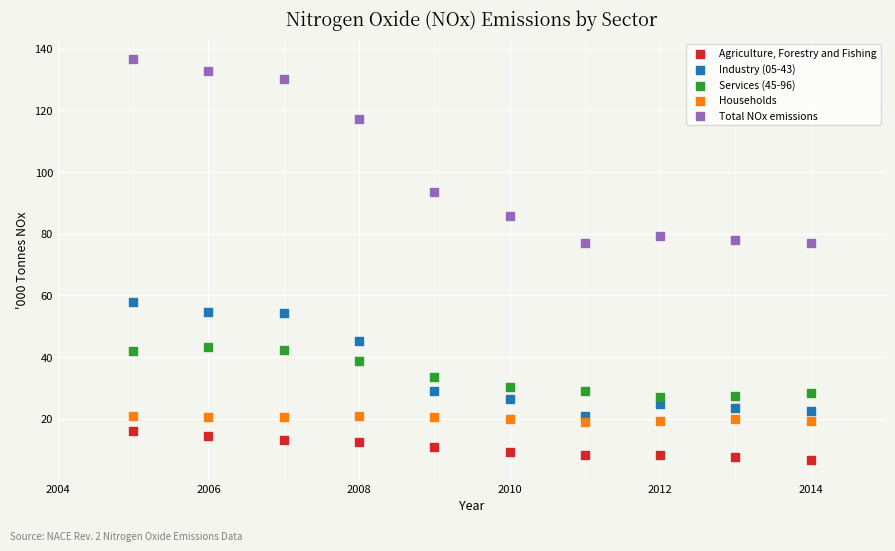

Which series contains the lowest Y value?

Agriculture, Forestry and Fishing